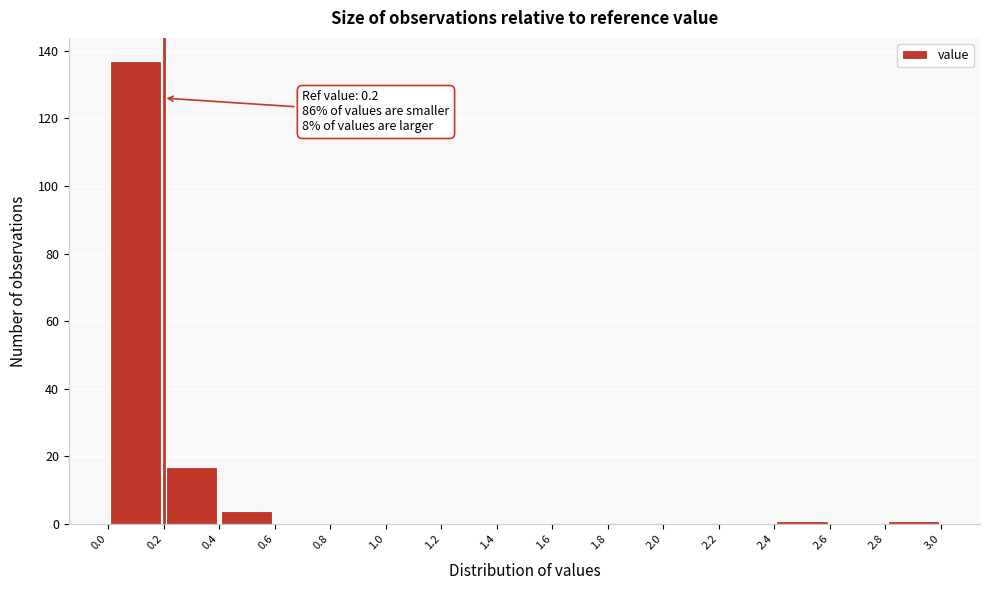

Which range on the x-axis has the tallest bar?

0.0 to 0.2